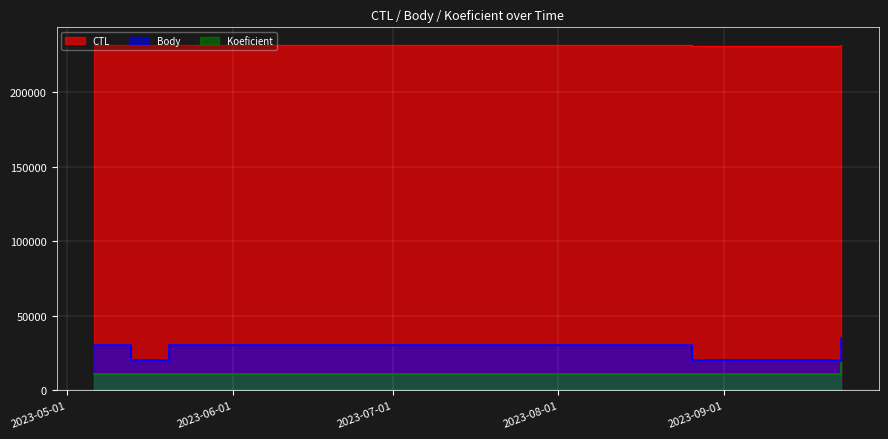

True or false: CTL has a value of 231803.0 at 2023-05-20.

True